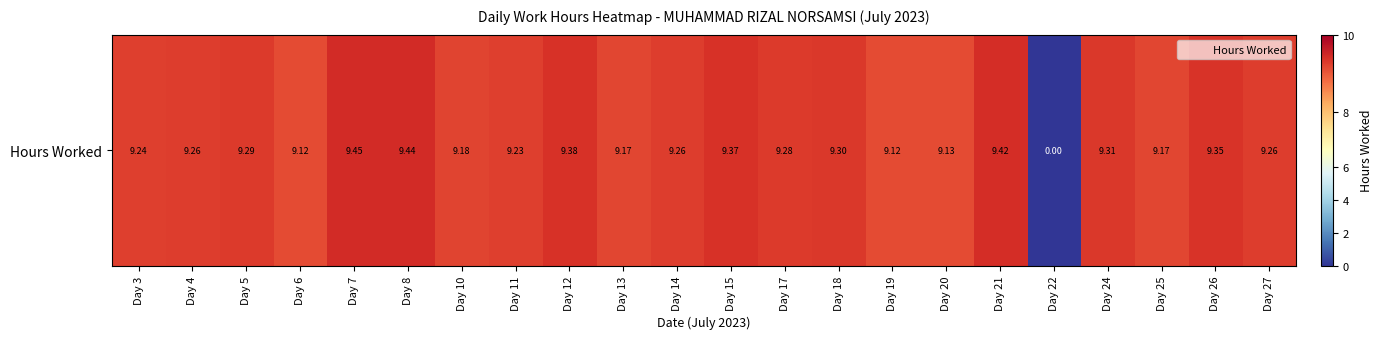

Reading left to right, transcribe all the data shown in this chart.

Day 3=9.2	Day 4=9.3	Day 5=9.3	Day 6=9.1	Day 7=9.4	Day 8=9.4	Day 10=9.2	Day 11=9.2	Day 12=9.4	Day 13=9.2	Day 14=9.3	Day 15=9.4	Day 17=9.3	Day 18=9.3	Day 19=9.1	Day 20=9.1	Day 21=9.4	Day 22=0.0	Day 24=9.3	Day 25=9.2	Day 26=9.3	Day 27=9.3